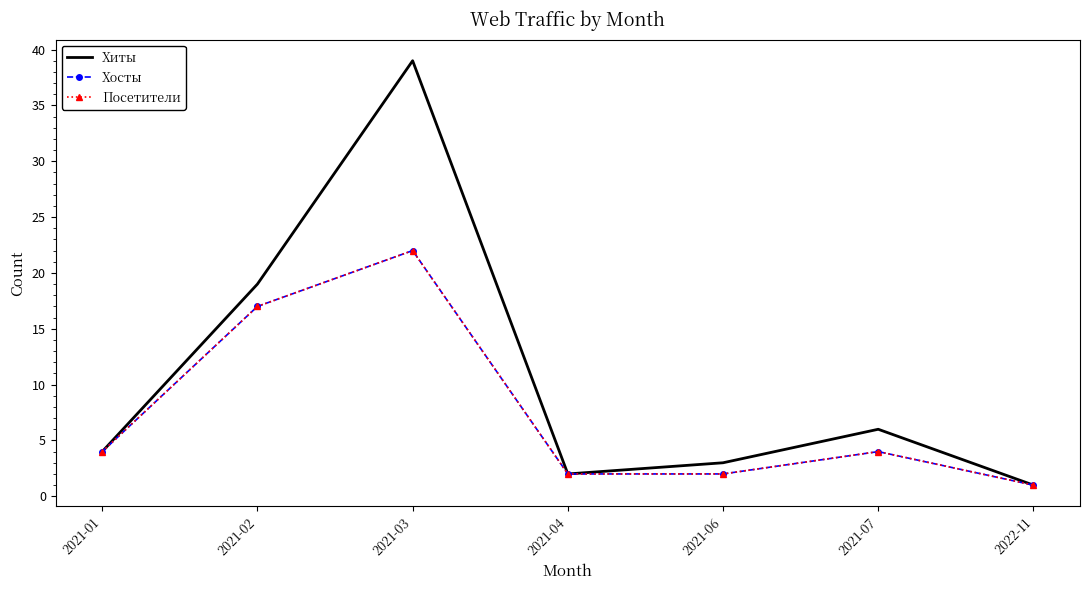

At which label does Посетители first exceed 4?

2021-02